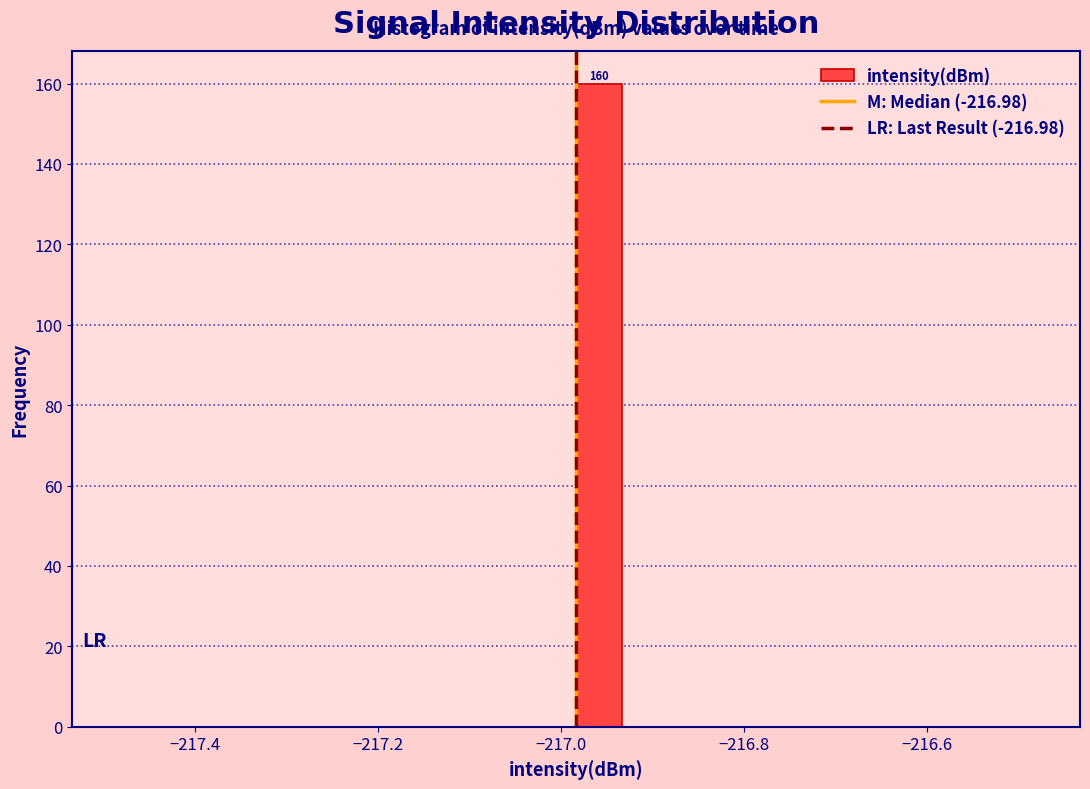

Read against the x-axis, roughly where is the centre of the tallest bar?

-216.96